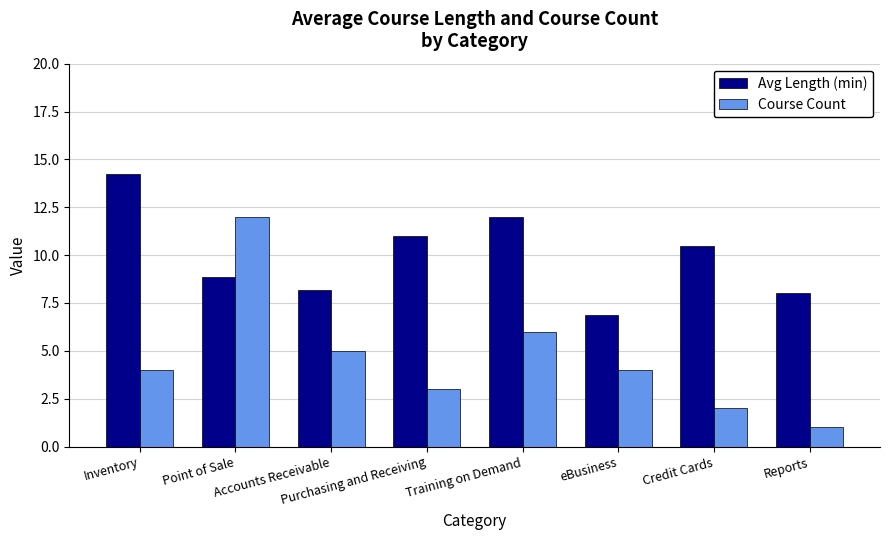

How many series are shown in this chart?

2